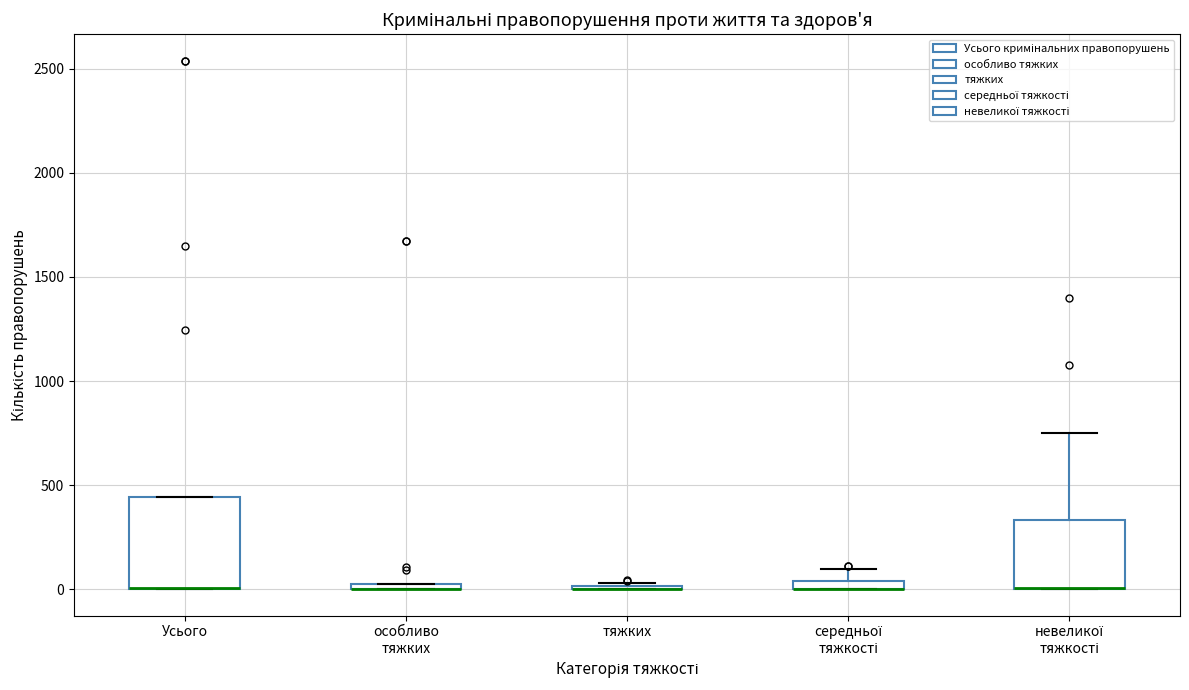

Which box is the tallest, from its lower edge to its upper edge?

Усього